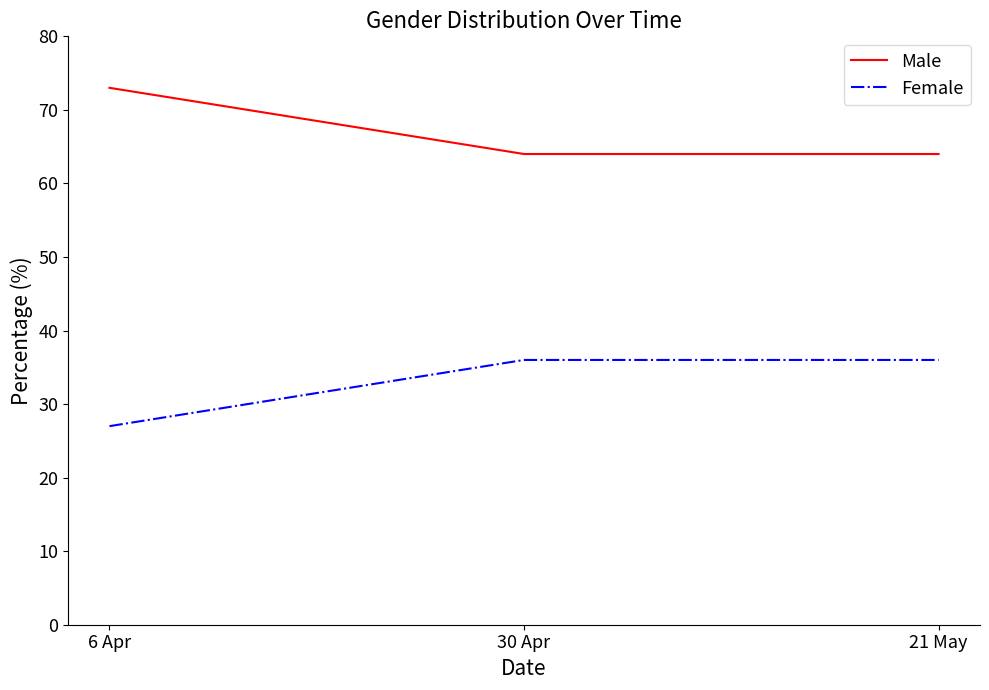

What position from the right is 30 Apr?

2